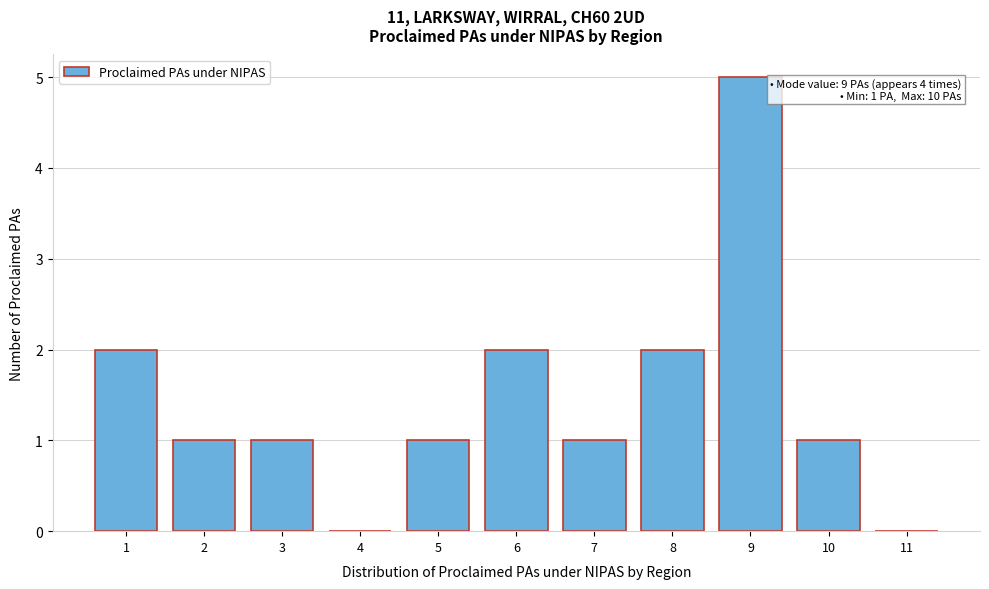

Reading left to right, transcribe all the data shown in this chart.

1=2	2=1	3=1	4=0	5=1	6=2	7=1	8=2	9=5	10=1	11=0